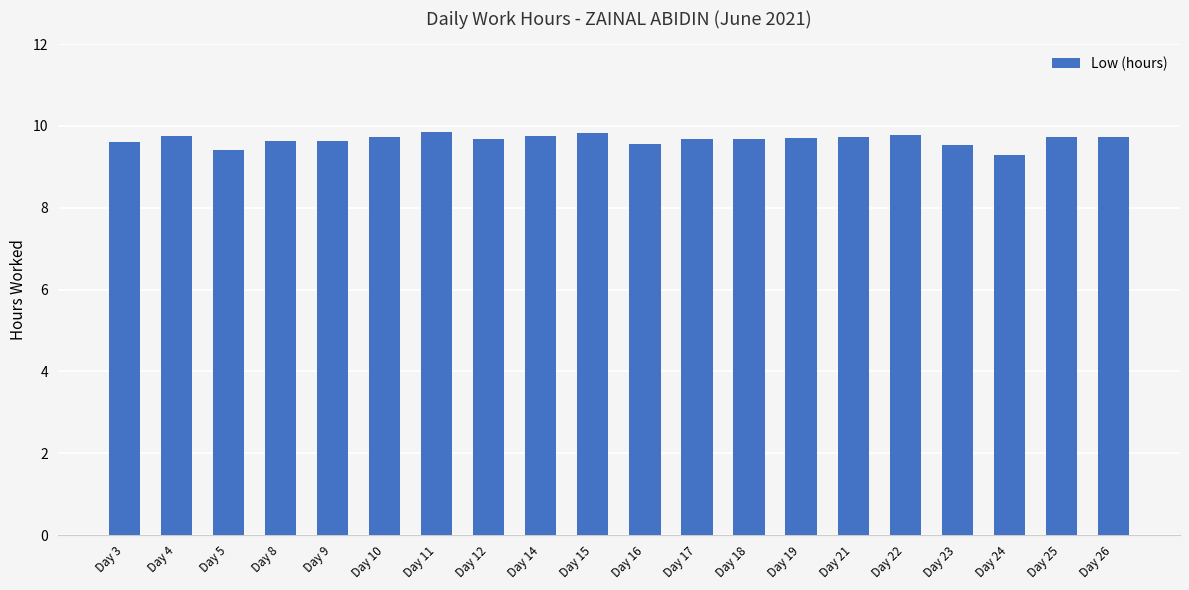

What is the value of the 18th bar from the left?

9.3